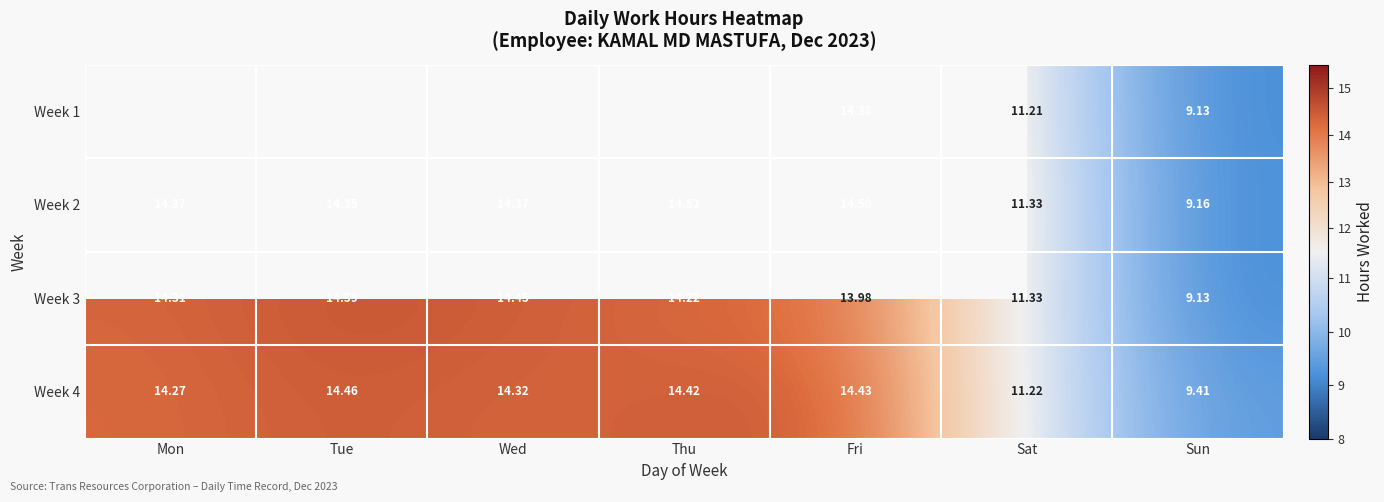

Where is Week 4 nearest to the value 11?

Sat